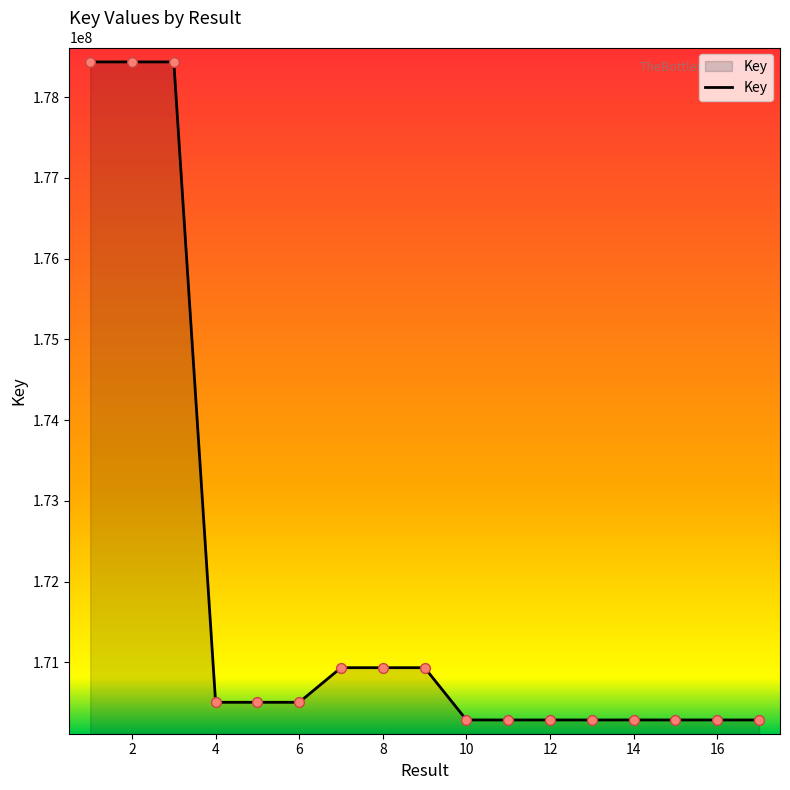

What is the maximum value shown in the chart?

178436713